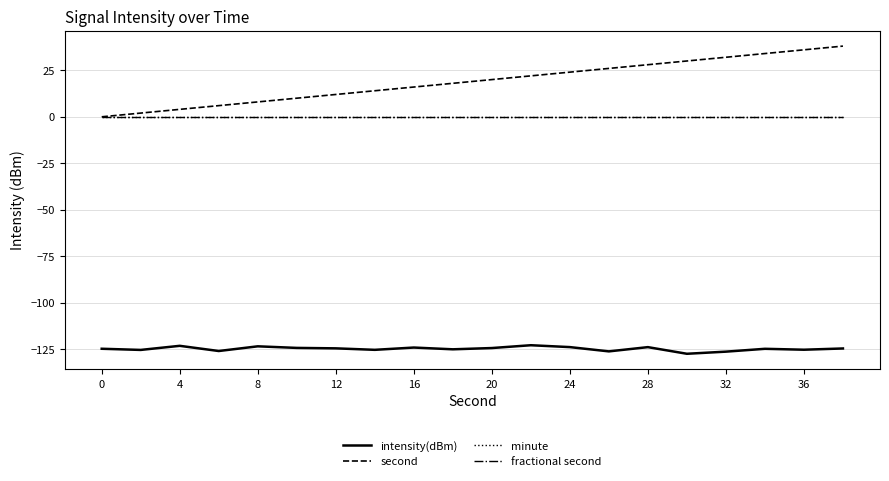

Does the chart display data point markers on the line(s)?

No